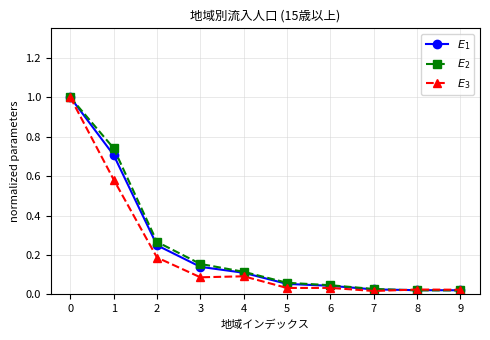

True or false: $E_2$ has more than 1 points higher than both neighbors.

False